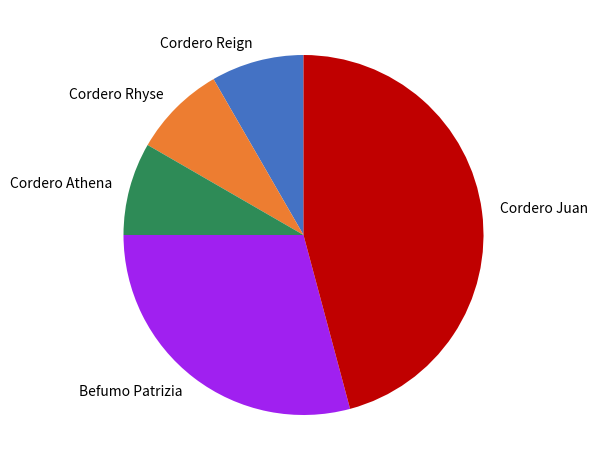

Approximately how many times larger is the value at Cordero Reign compared to Cordero Rhyse?

1.0